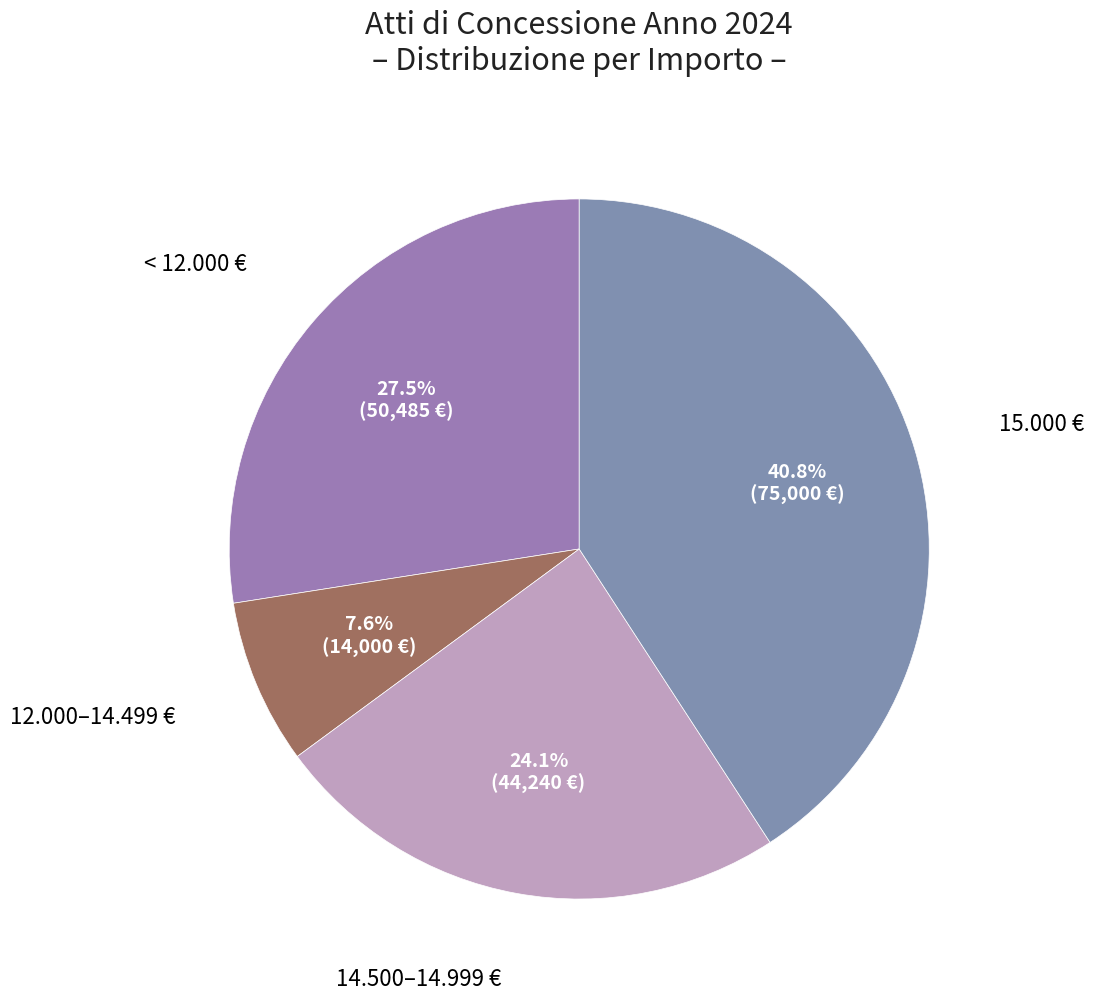

To the nearest percent, what is the average slice percentage?

25%